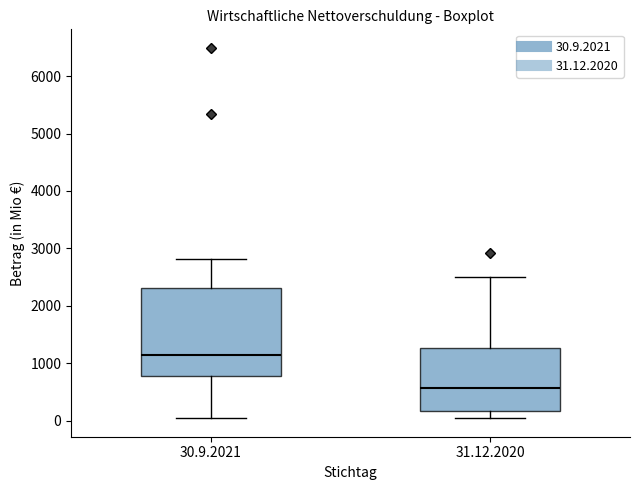

Which box's median line is the lowest?

31.12.2020